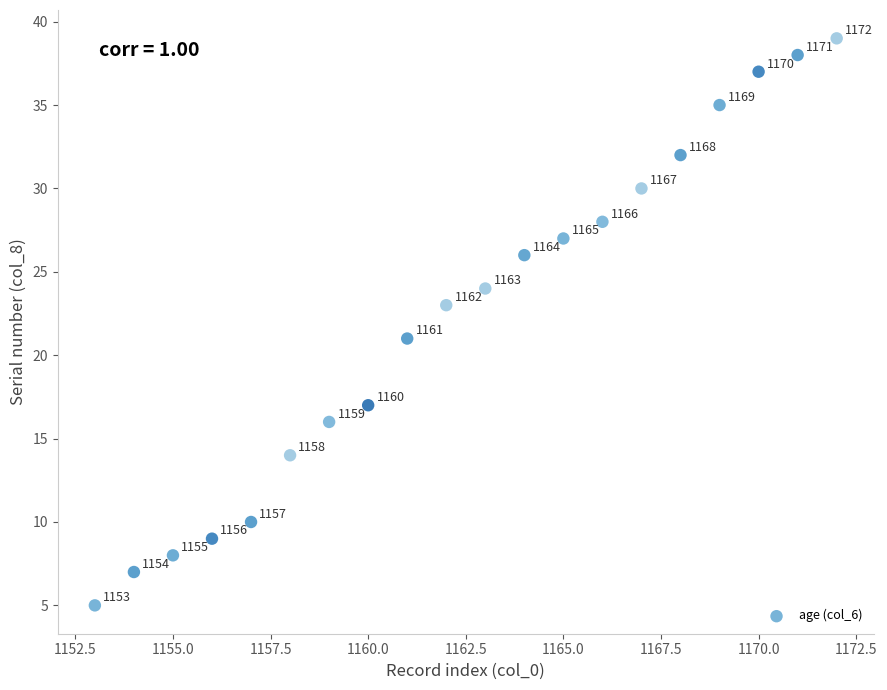

What is the range of Y values (max minus min)?

34